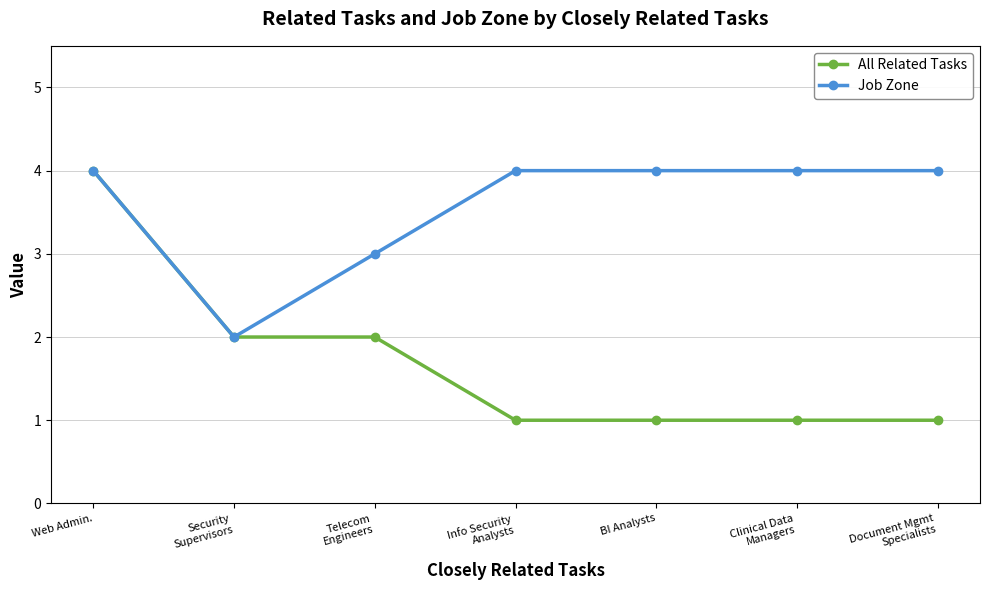

What is the label of the 1st point from the right?

Document Mgmt
Specialists